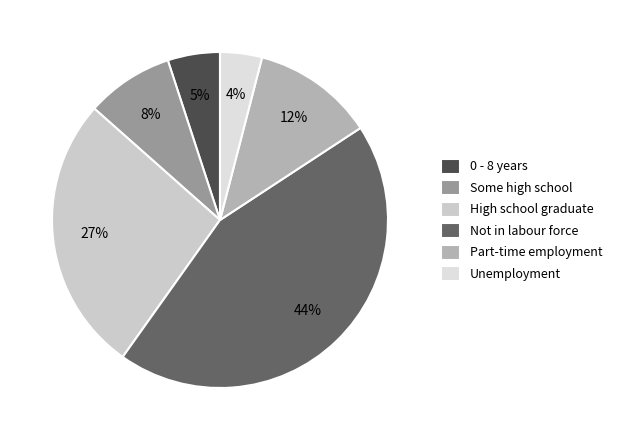

To the nearest percent, what portion does High school graduate represent?

27%